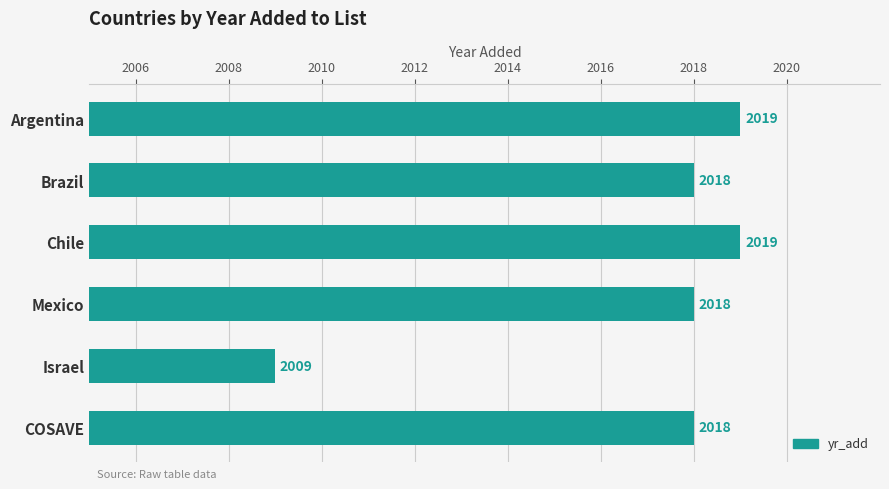

Reading bottom to top, what are all the values shown in this chart?

2018	2009	2018	2019	2018	2019